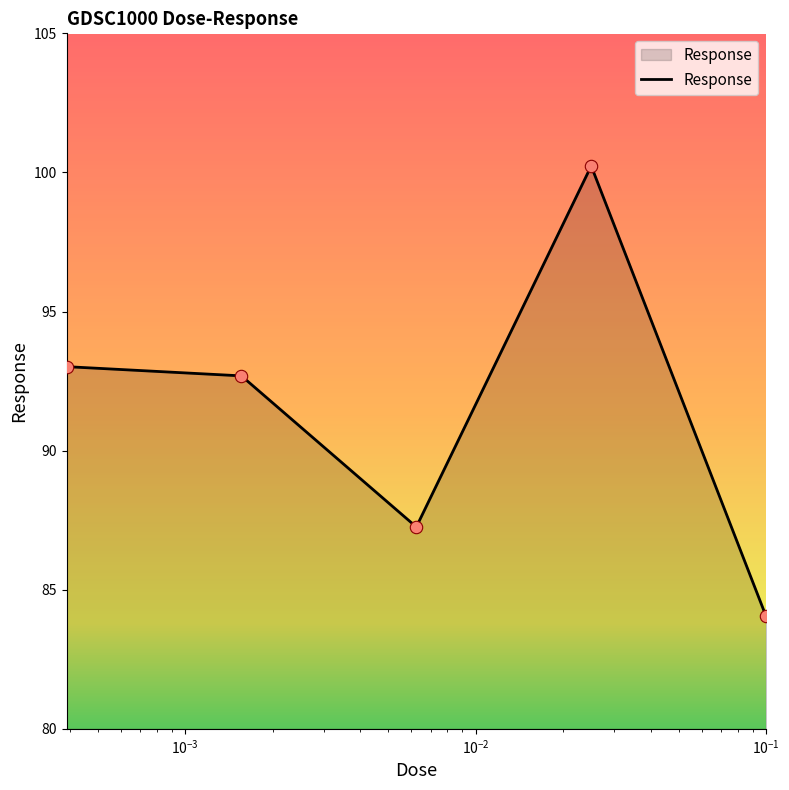

What is the difference between the maximum and second lowest values?

13.0